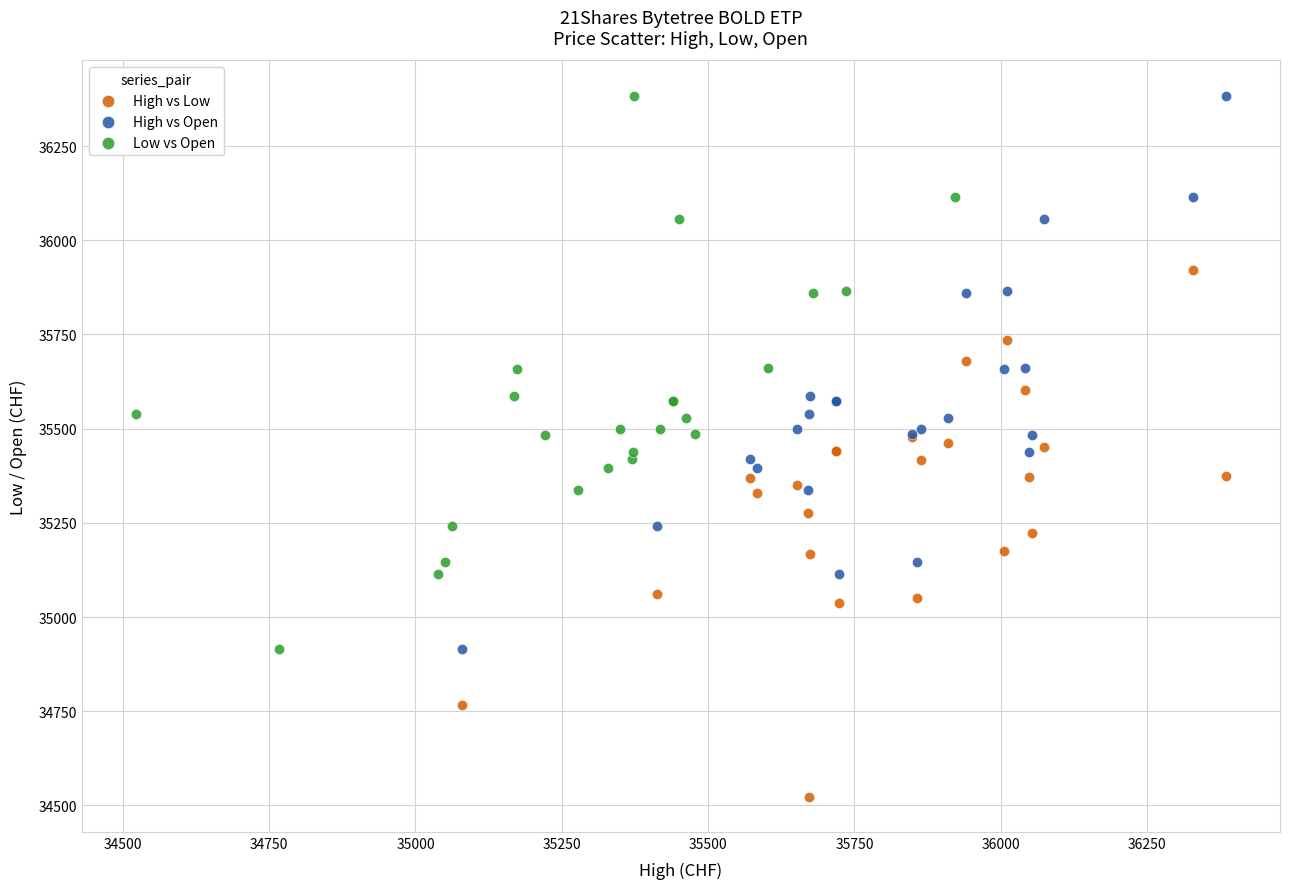

Which series contains the lowest Y value?

High vs Low